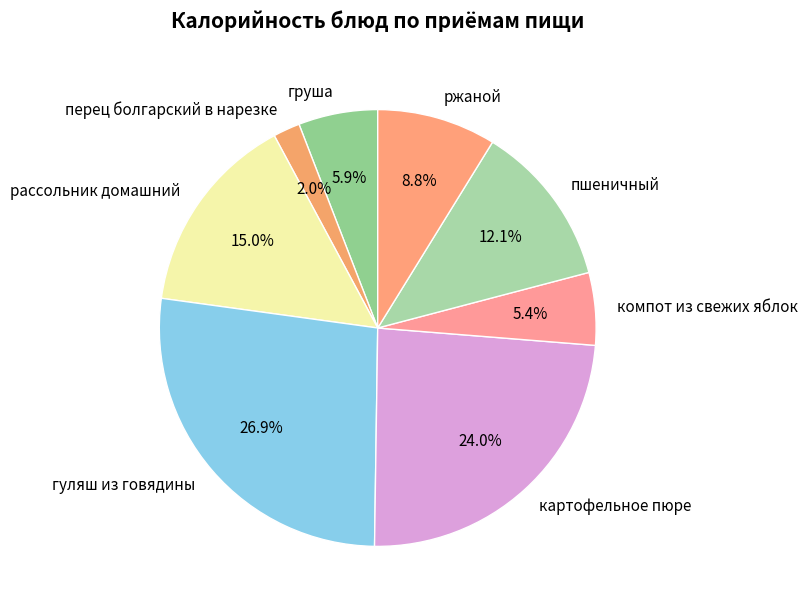

What is the smallest slice in the pie chart?

перец болгарский в нарезке